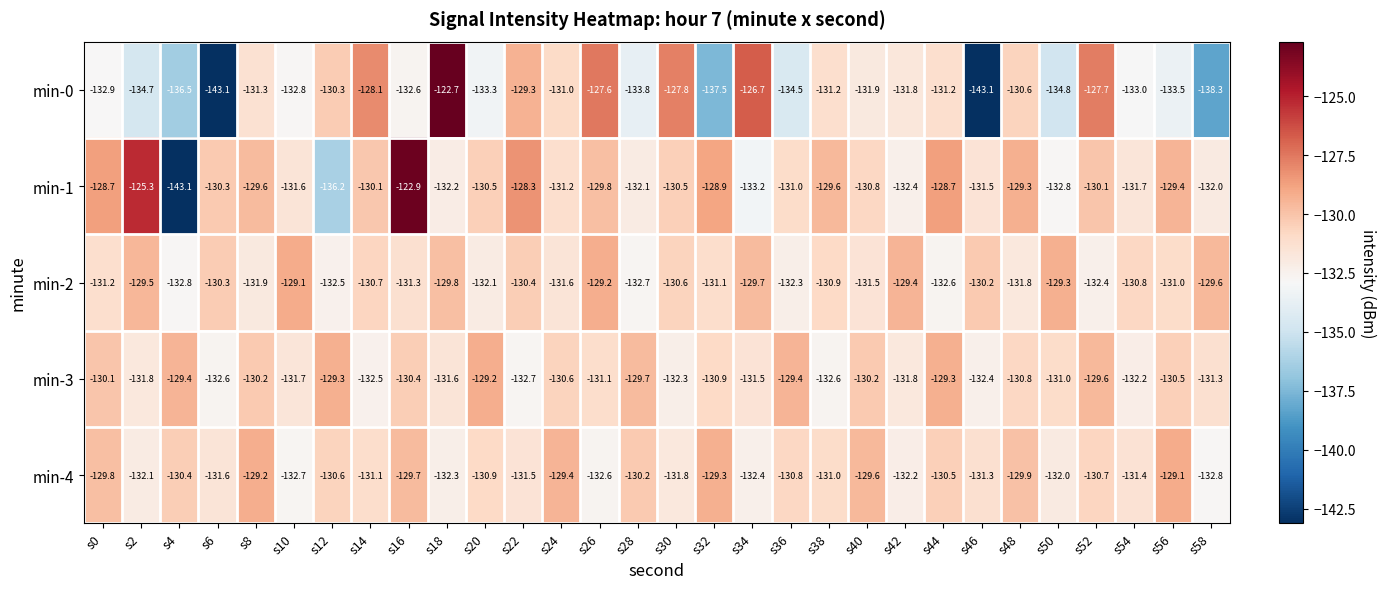

What is the highest value of the min-1 series?

-122.9